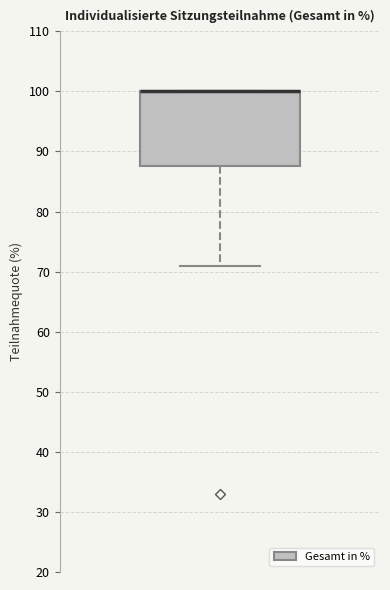

Transcribe this box plot: give where the median line is, the range the box spans, and where the two whiskers end, as read against the y-axis. The values are not printed on the chart, so give them approximately, as read against the axis.

median 100 (drawn on the box's upper edge), box 88 to 100, whiskers 71 to 100